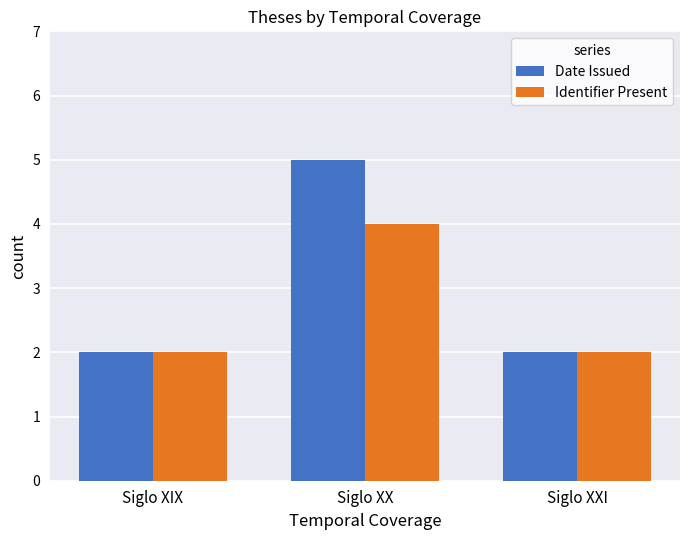

What are all the series names shown in the legend?

Date Issued, Identifier Present